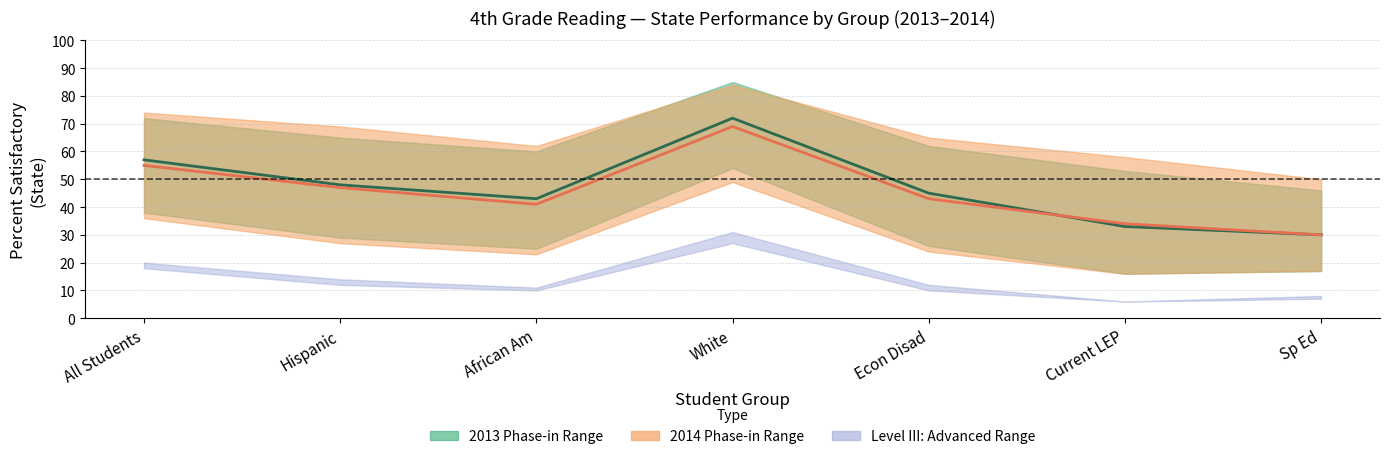

What is the average value of the 2014 Phase-in 2 Standard series?

46